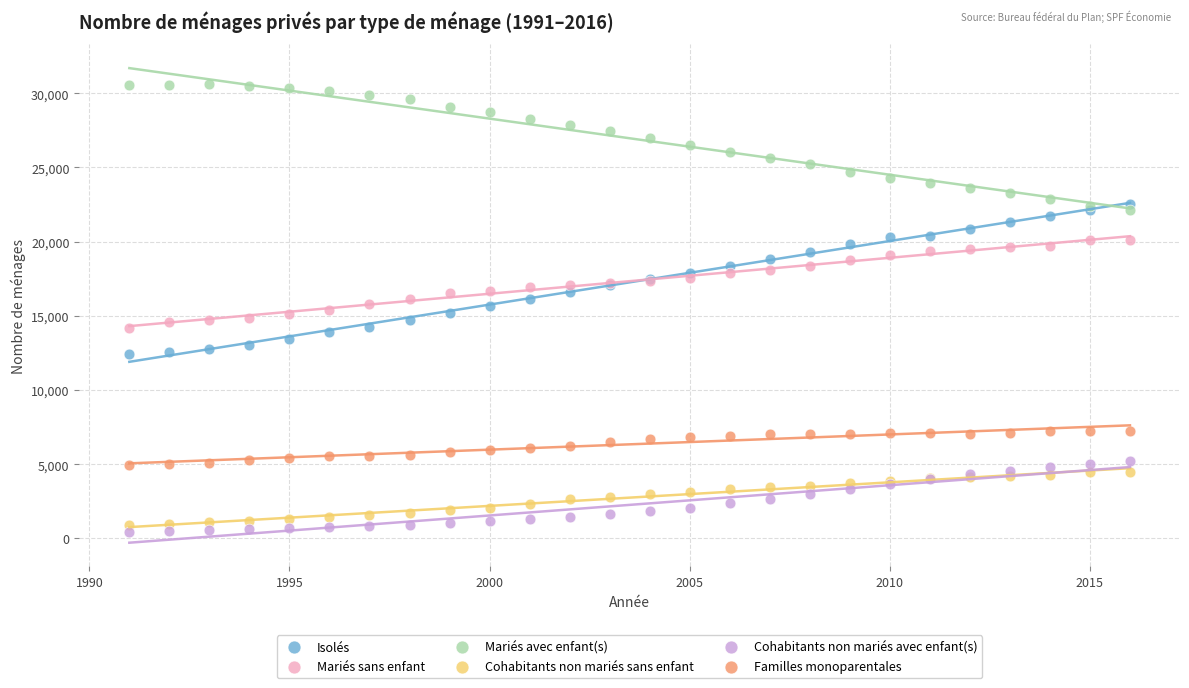

Which series has the largest Y range (max minus min)?

Isolés